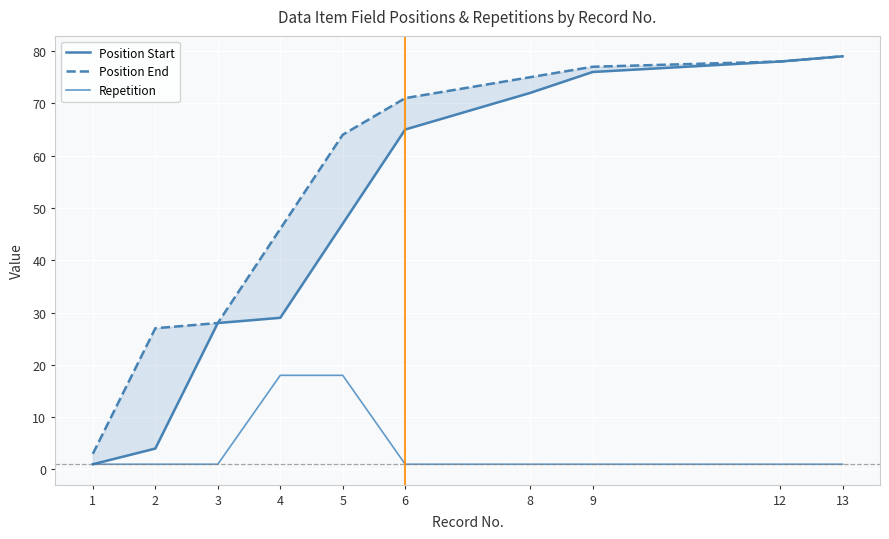

Reading left to right, list all the values displayed in this chart.

Position Start: 1=1	2=4	3=28	4=29	5=47	6=65	8=72	9=76	12=78	13=79
Position End: 1=3	2=27	3=28	4=46	5=64	6=71	8=75	9=77	12=78	13=79
Repetition: 1=1	2=1	3=1	4=18	5=18	6=1	8=1	9=1	12=1	13=1